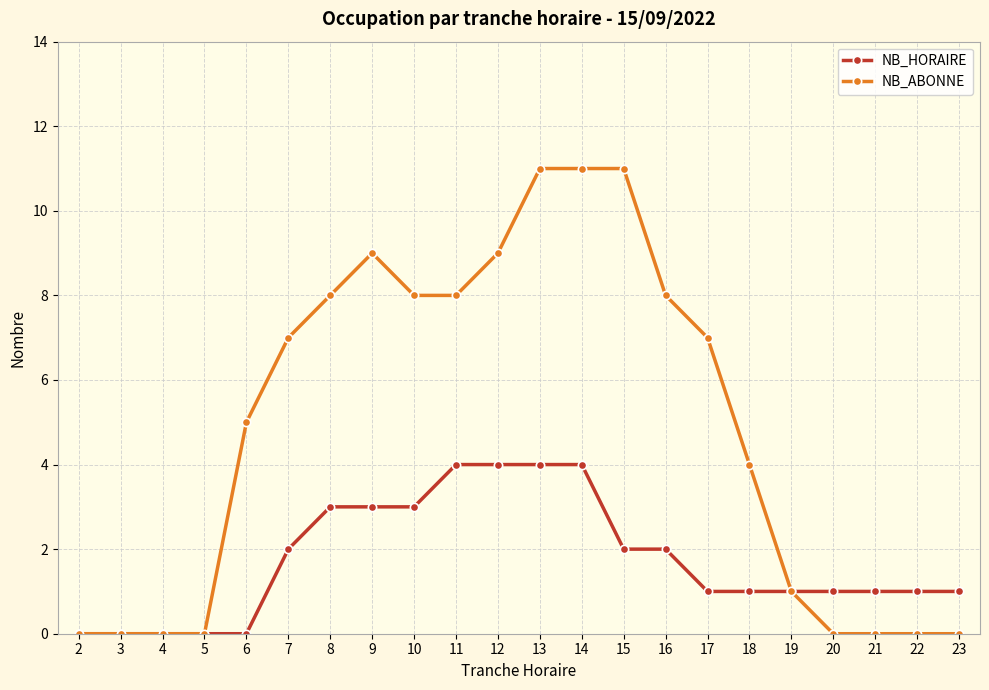

Between 13 and 17, which series saw the biggest shift?

NB_ABONNE